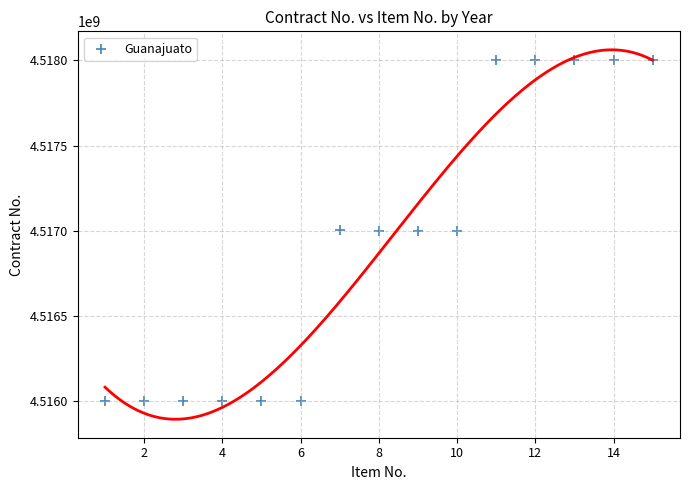

What is the range of Y values (max minus min)?

2001672